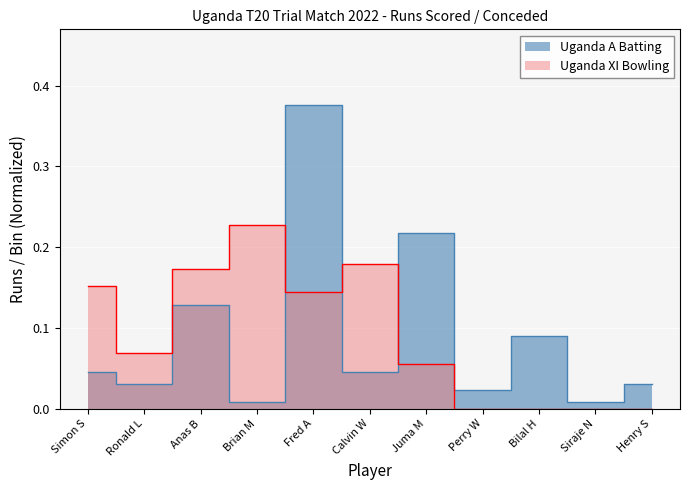

Between Perry W and Bilal H, which series saw the biggest shift?

Uganda A Batsmen